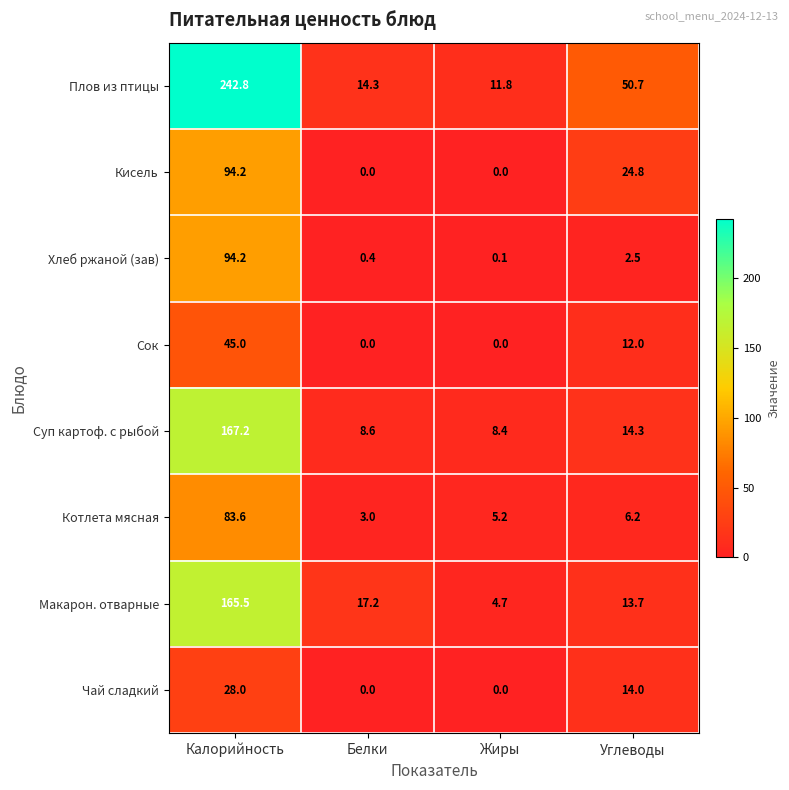

What is the difference between the maximum and minimum values in the Котлета мясная series?

80.6